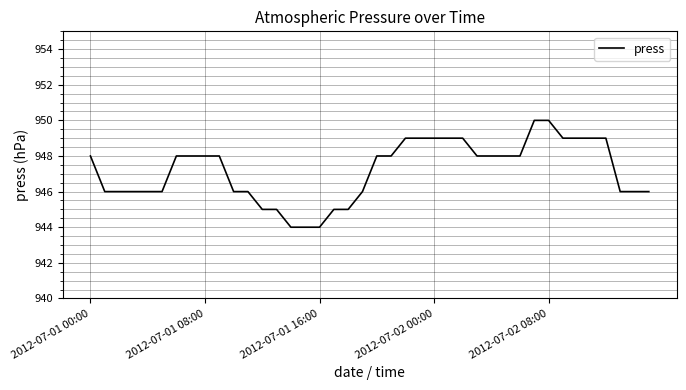

What is the difference between the maximum and minimum values?

6